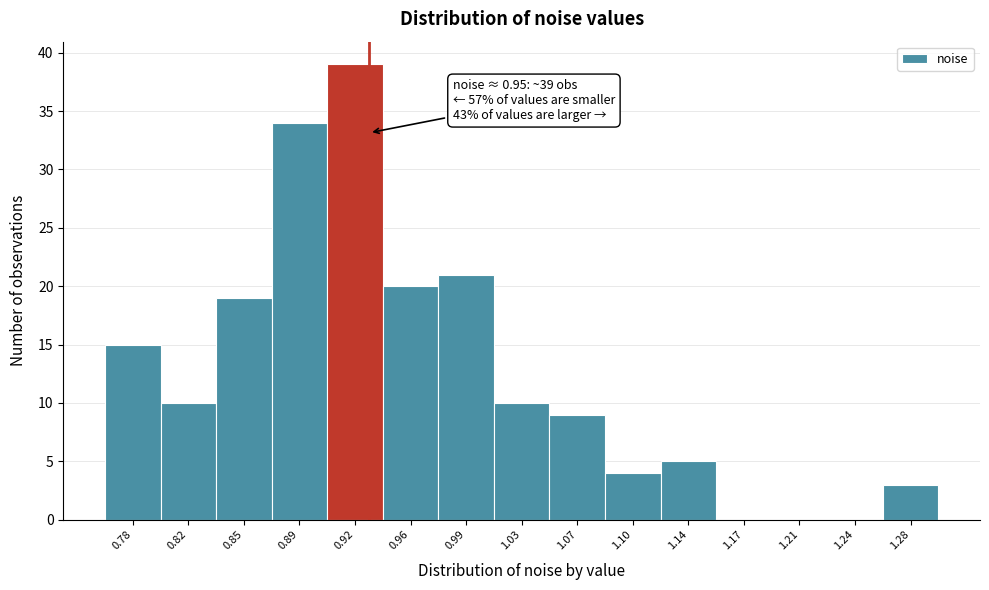

Reading left to right, transcribe all the data shown in this chart.

0.78=15	0.82=10	0.85=19	0.89=34	0.92=39	0.96=20	0.99=21	1.03=10	1.07=9	1.10=4	1.14=5	1.17=0	1.21=0	1.24=0	1.28=3